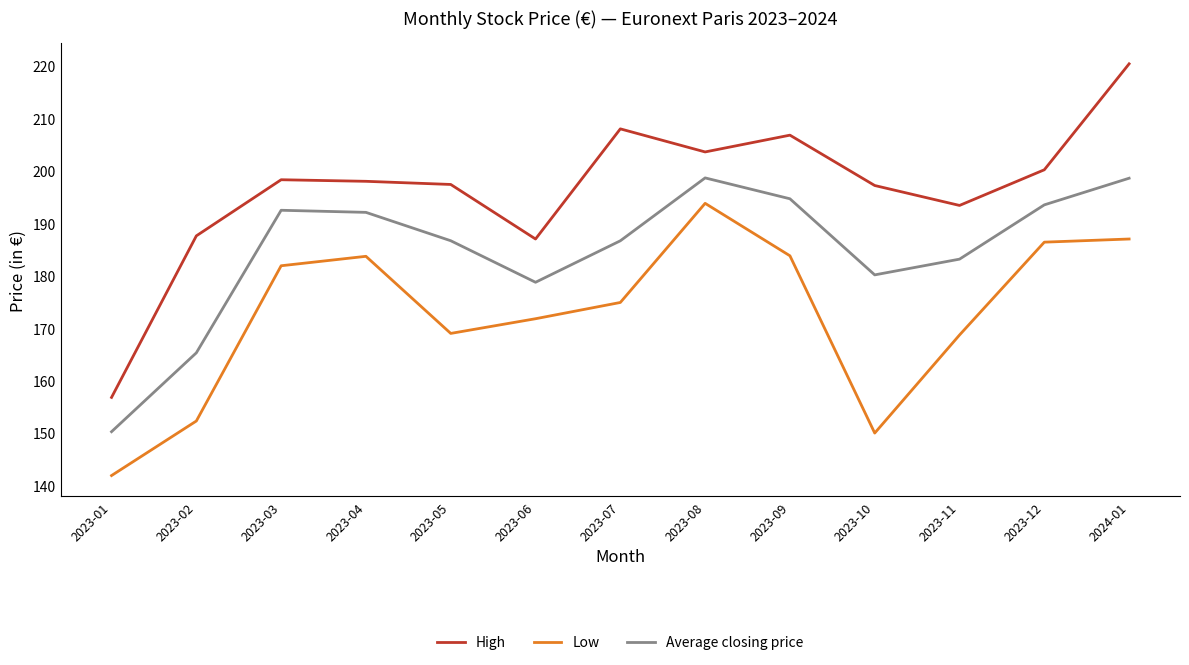

What is the difference between the maximum and minimum values in the Low series?

51.9